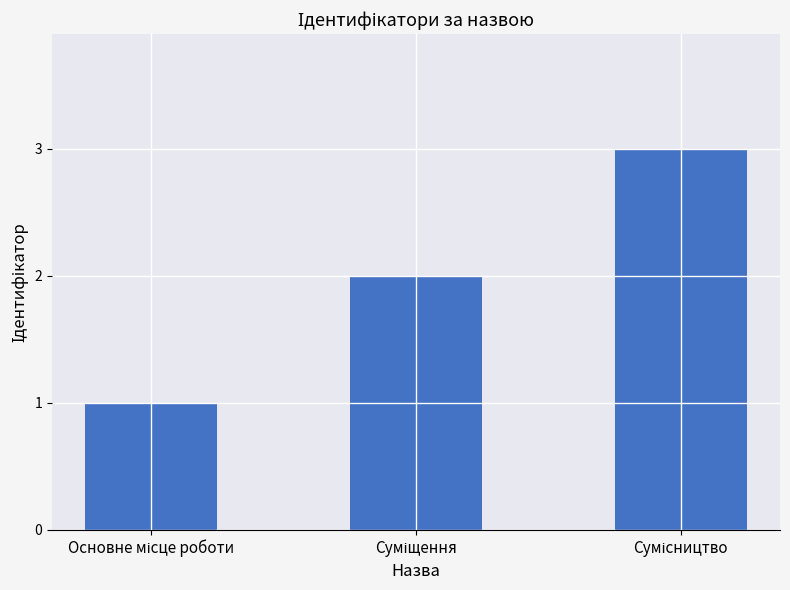

What is the sum of all values?

6